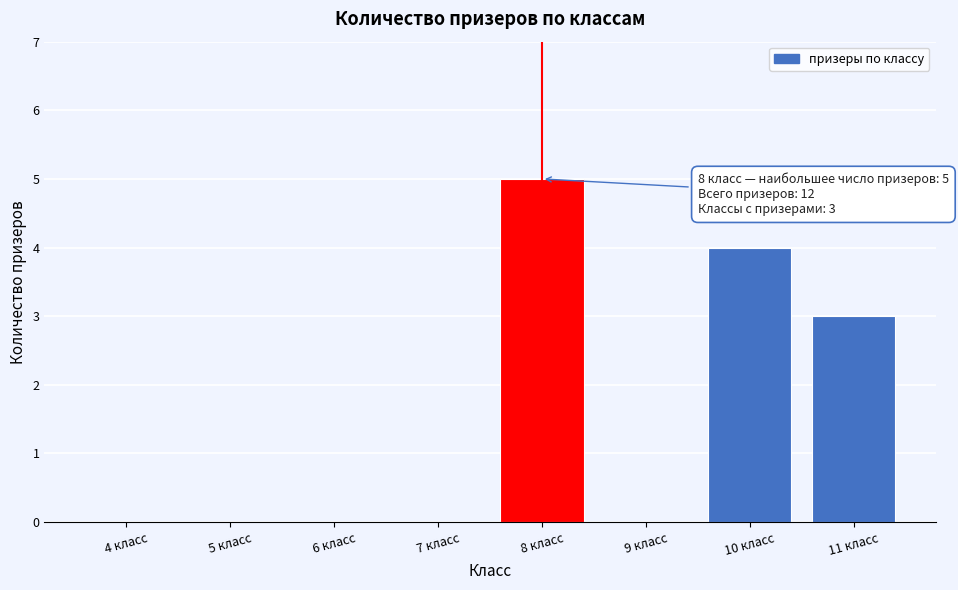

The value at 4 класс is -3. True or false?

False